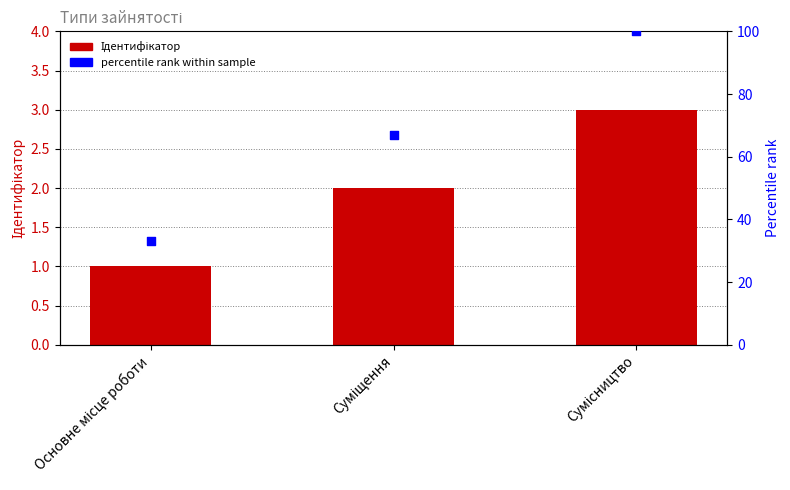

At how many categories does at least one series exceed 36?

2